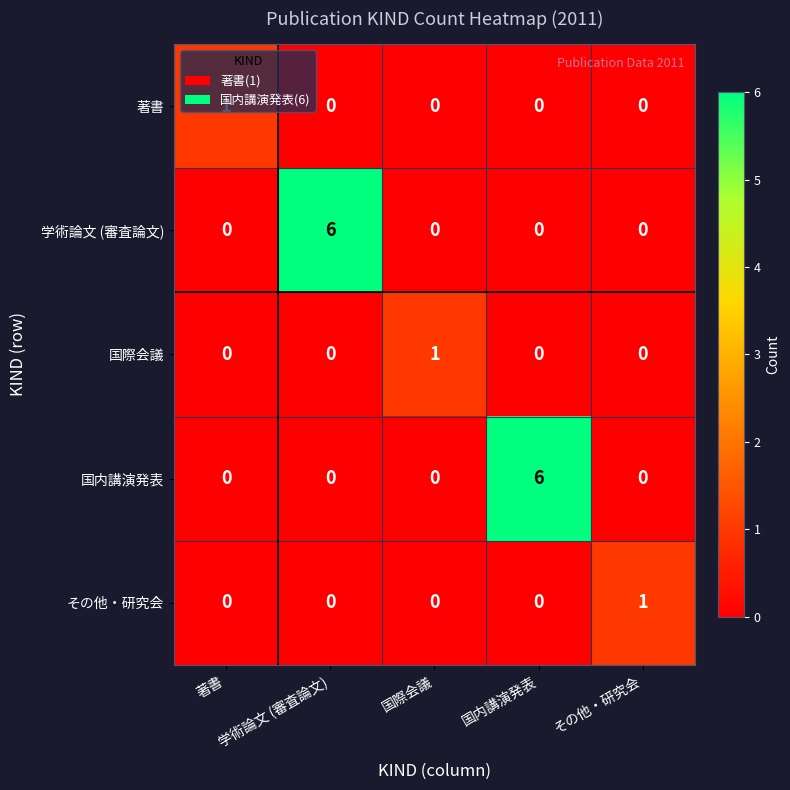

What is the maximum value shown in the chart?

6